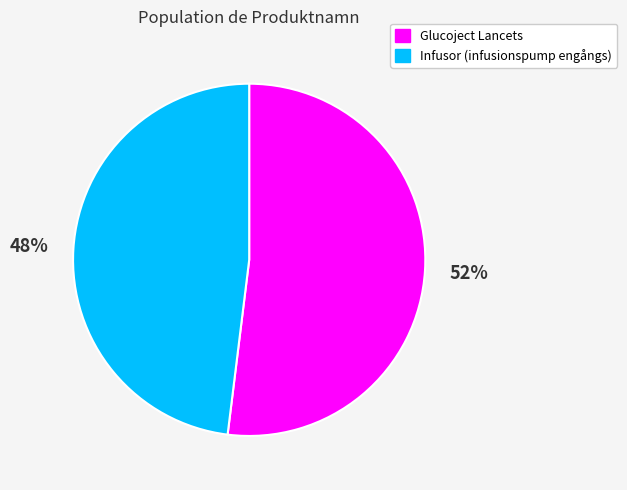

Which slice is the smallest?

Infusor (infusionspump engångs)